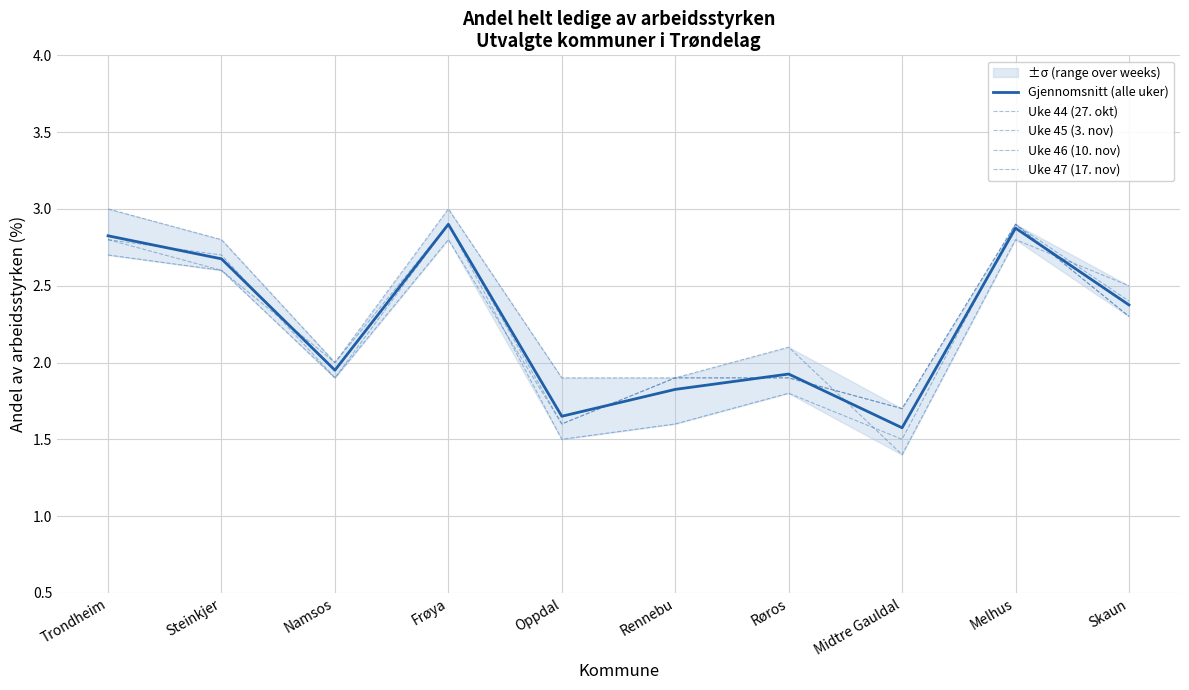

What is the label of the 8th point from the right?

Namsos